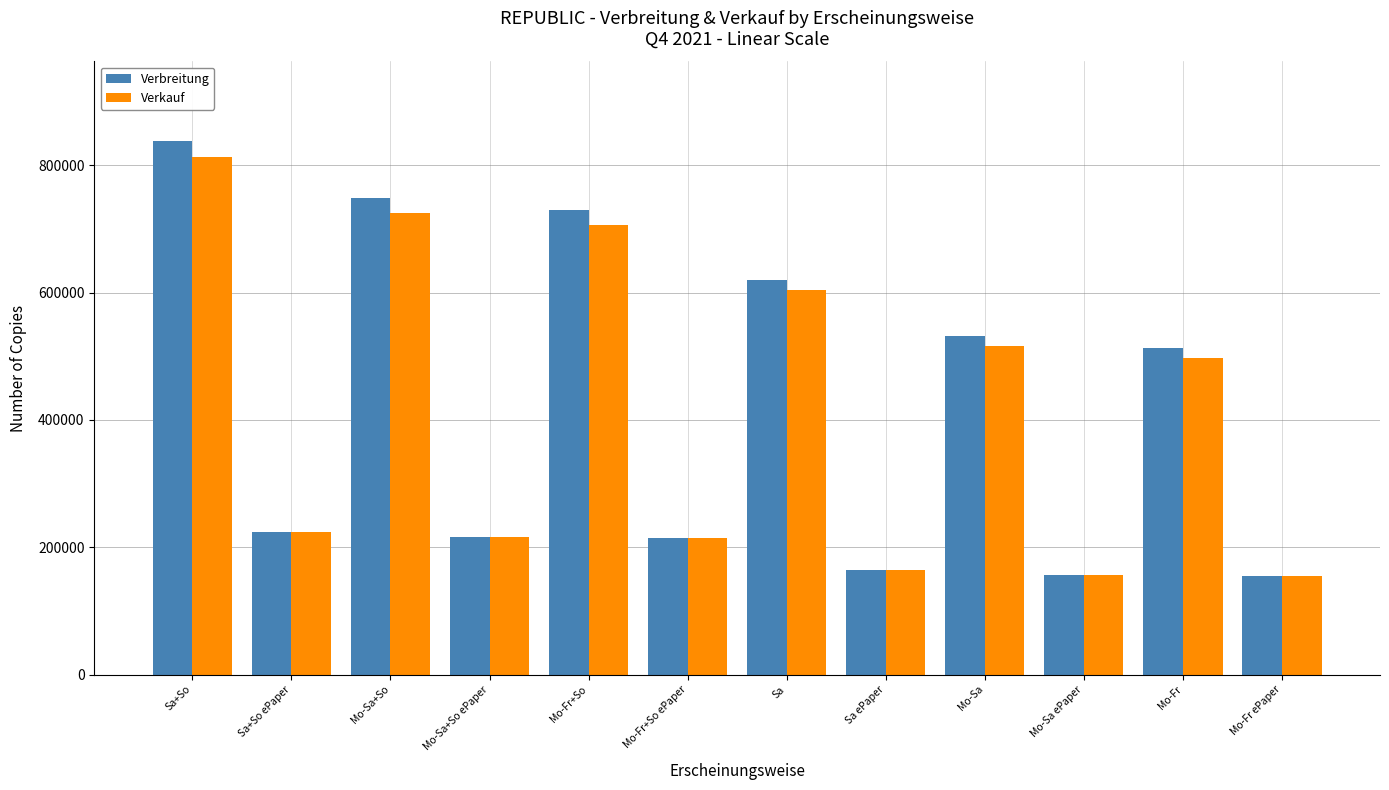

Which label corresponds to the largest value in the chart?

Sa+So